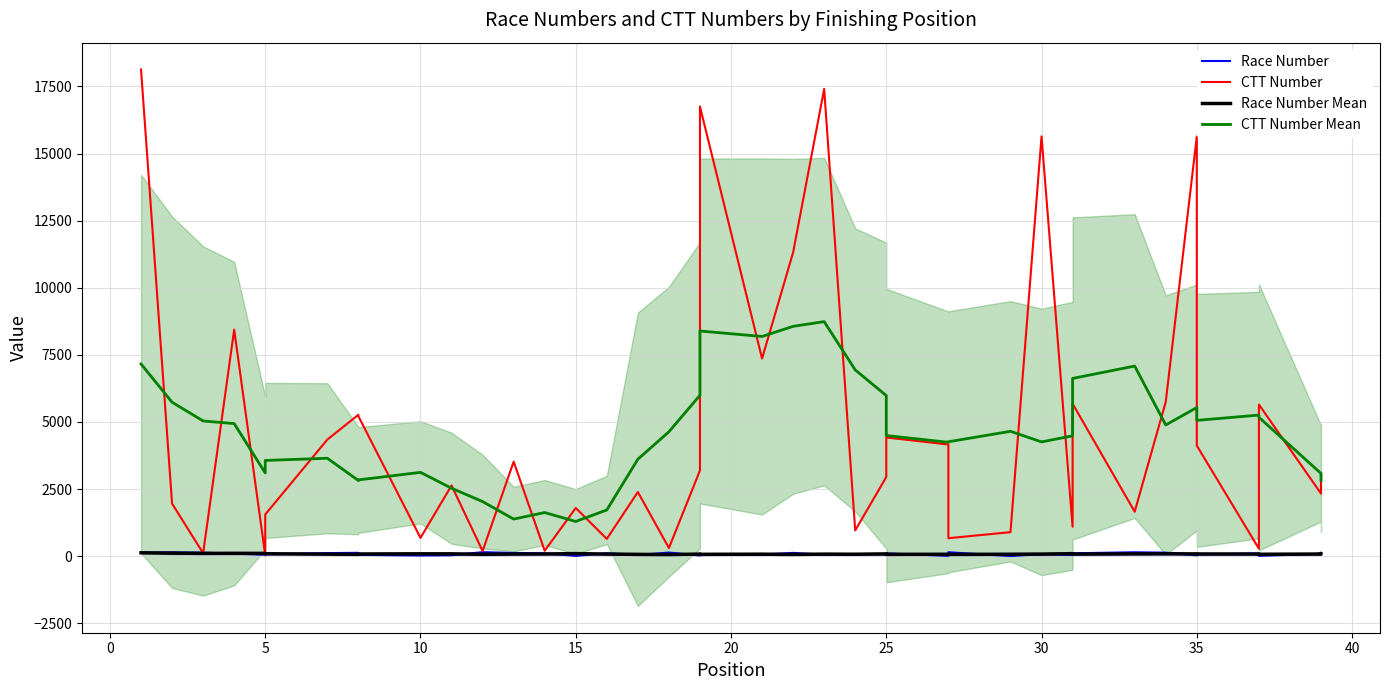

Reading left to right, what are all the values shown in this chart?

Race Number: 136.0	145.0	130.0	95.0	55.0	70.0	115.0	125.0	50.0	25.0	35.0	150.0	120.0	105.0	10.0	110.0	45.0	135.0	26.0	42.0	61.0	123.0	57.0	80.0	72.0	106.0	11.0	147.0	5.0	77.0	46.0	108.0	146.0	131.0	33.0	65.0	101.0	12.0	92.0	127.0
CTT Number: 18130.0	1957.0	112.0	8440.0	34.0	1554.0	4344.0	5268.0	5215.0	682.0	2634.0	193.0	3523.0	203.0	1796.0	644.0	2390.0	305.0	3194.0	16751.0	7361.0	11316.0	17403.0	961.0	2949.0	4422.0	4159.0	670.0	895.0	15640.0	1098.0	5680.0	1657.0	5747.0	15633.0	4119.0	279.0	5649.0	2332.0	3033.0
Race Number Mean: 126.5	112.2	105.2	106.6	105.0	91.4	76.4	67.9	81.4	88.6	87.1	70.7	79.3	82.1	96.4	78.7	67.6	61.3	77.4	69.9	74.9	65.9	77.3	72.9	85.1	68.3	71.1	66.3	71.4	77.1	94.3	78.0	86.6	90.0	85.1	82.9	80.1	71.7	79.4	83.0
CTT Number Mean: 7159.8	5734.6	5037.8	4938.7	3101.3	3566.7	3648.1	2818.7	2841.4	3122.7	2531.1	2035.1	1382.1	1626.1	1293.4	1722.1	3611.9	4634.4	5994.4	8388.6	8184.4	8562.1	8737.6	6938.7	5982.9	4494.1	4242.3	4261.9	4652.0	4257.0	4483.9	6621.4	7082.0	4887.6	5537.7	5059.4	5256.0	5174.2	3082.4	2823.2